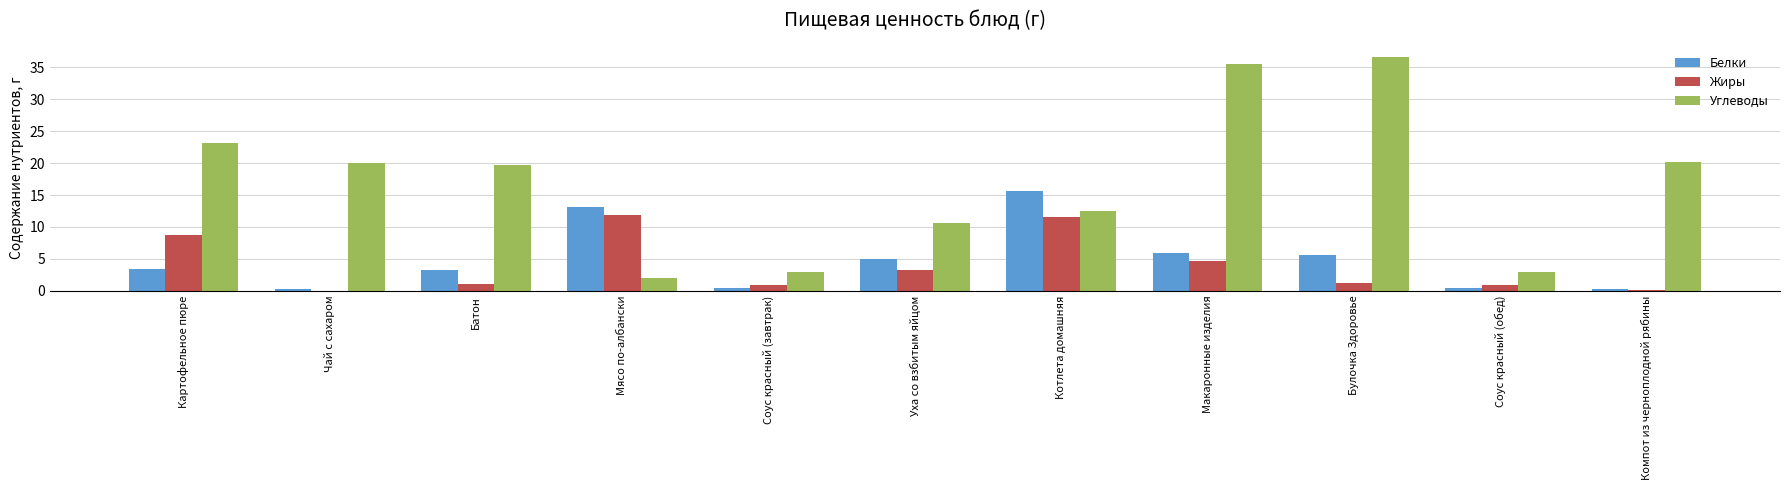

What is the difference between the Углеводы values at Компот из черноплодной рябины and Чай с сахаром?

0.2